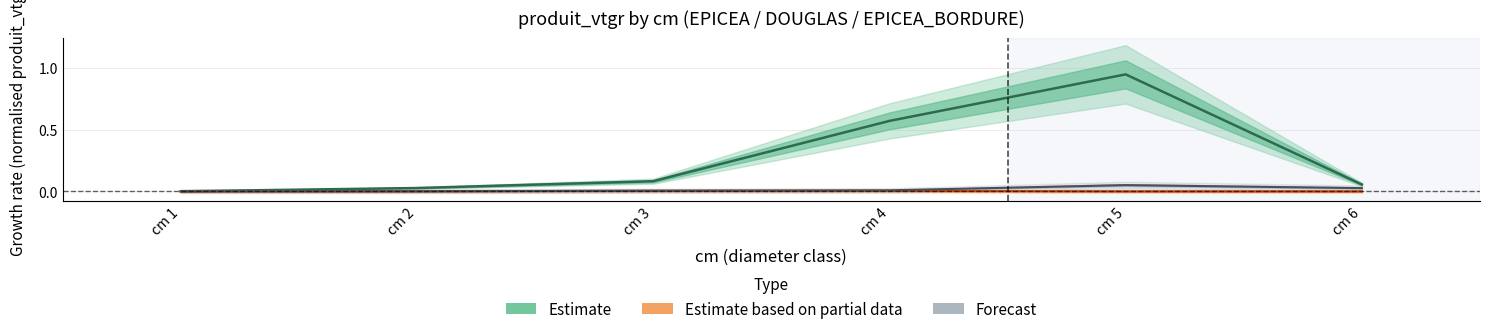

At which category is the sum across all series the highest?

cm 5